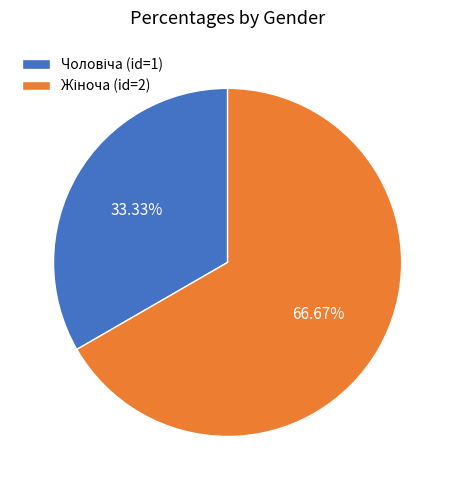

Is there a majority slice in this chart?

Yes